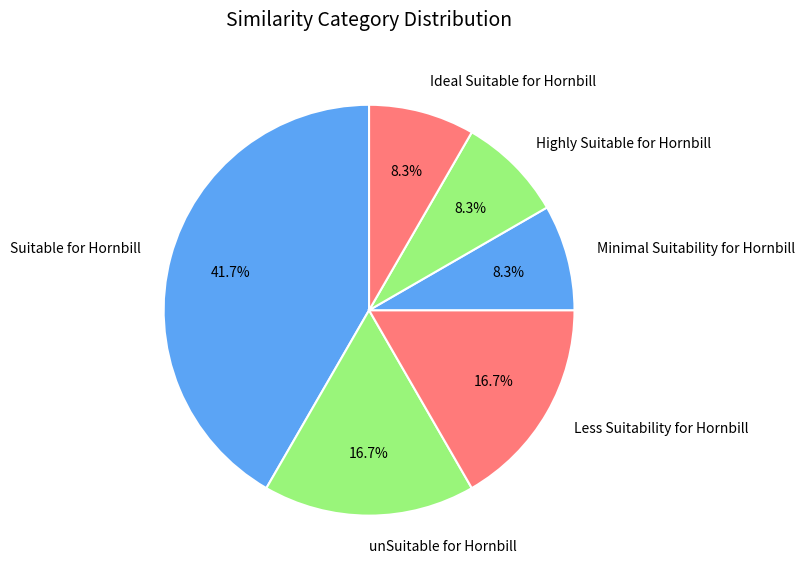

What is the largest slice in the pie chart?

Suitable for Hornbill